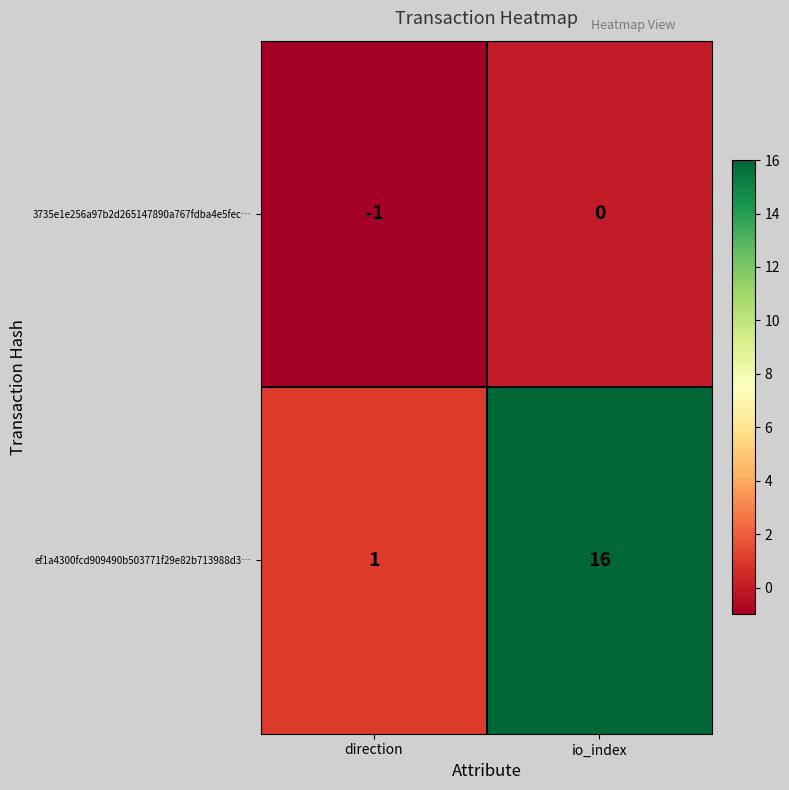

The value of ef1a4300fcd909490b503771f29e82b713988d3… at io_index is 22. True or false?

False